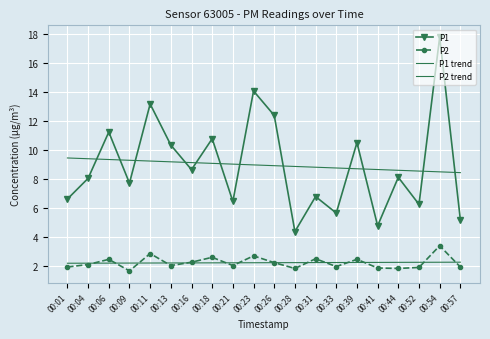

Read the P1 trend value at 00:41.

8.6